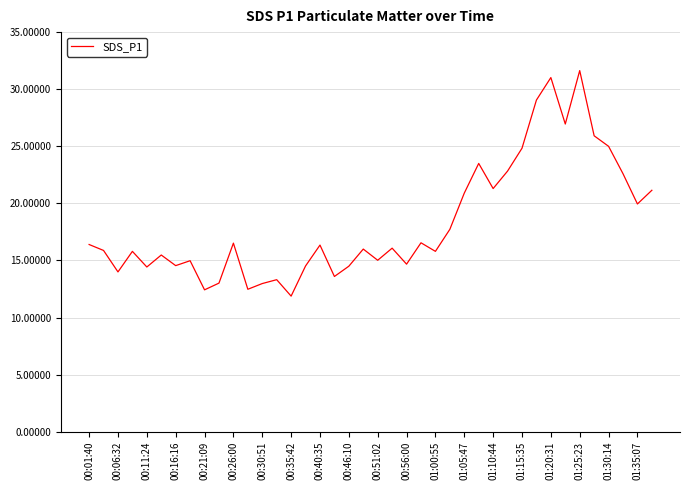

What is the maximum value shown in the chart?

31.6